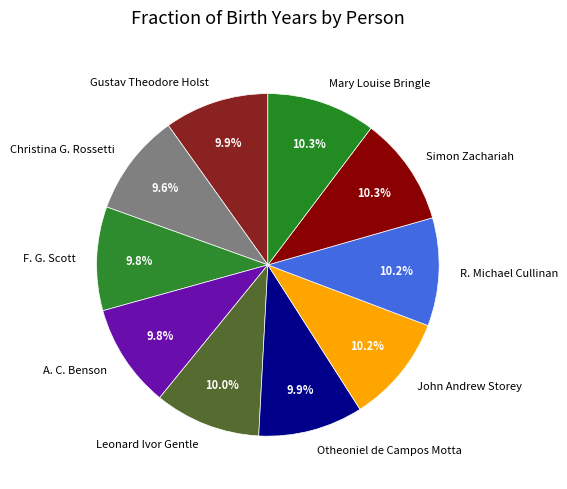

Does Mary Louise Bringle represent more than half of the total?

No